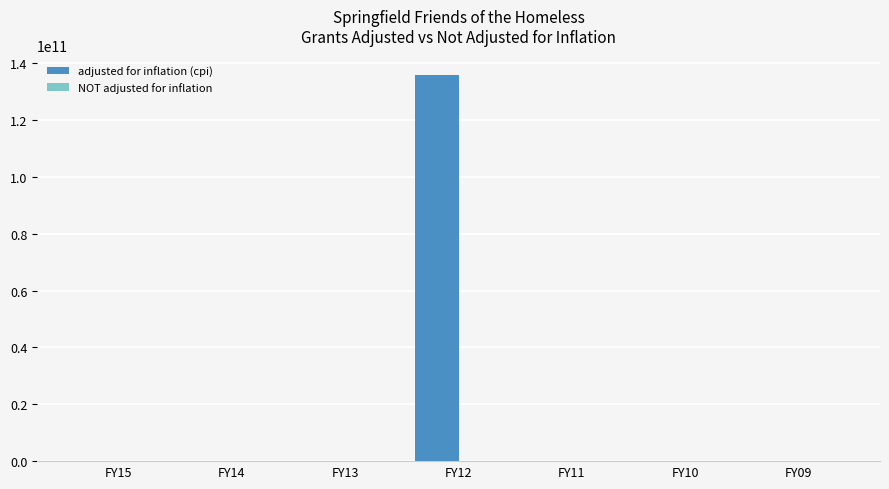

What is the sum of all adjusted for inflation (cpi) values?

135968100000